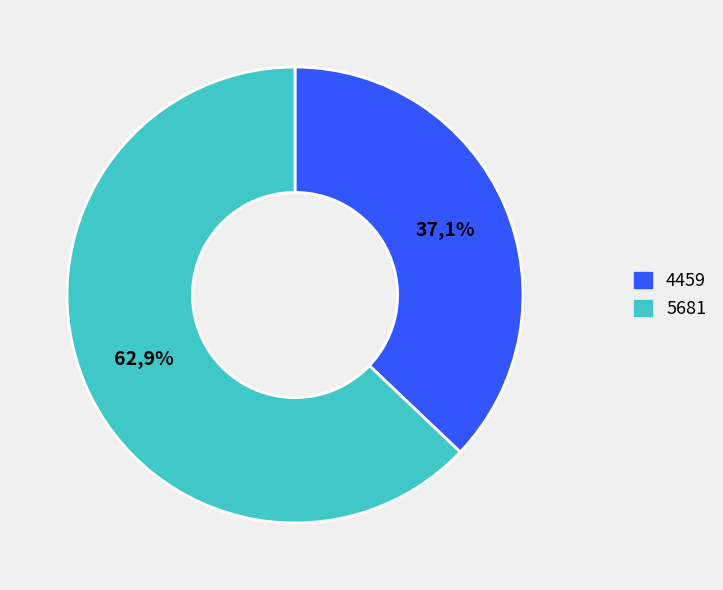

Which category has the smallest portion of the pie?

4459